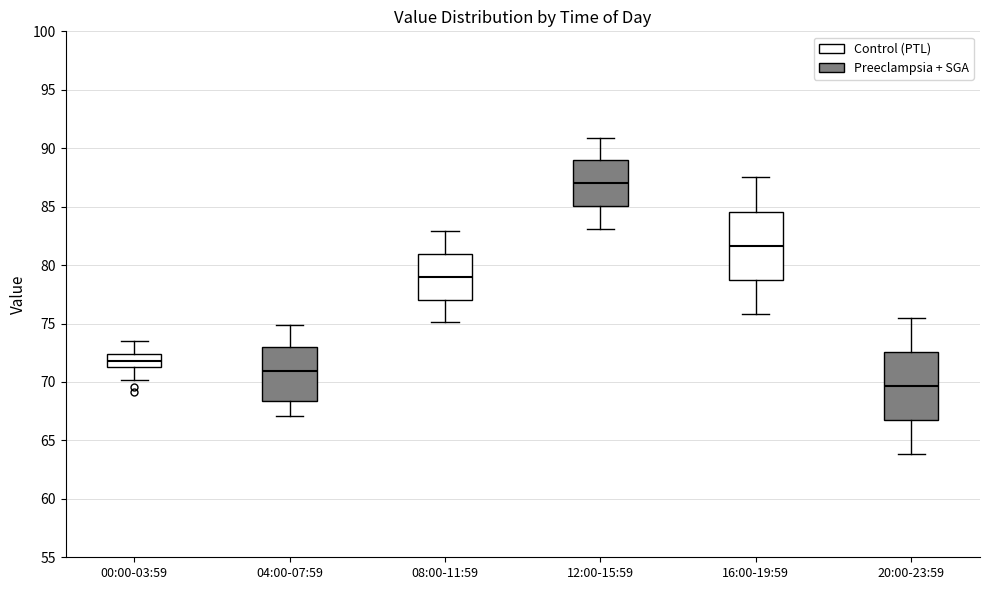

Where is the lower edge of the box for 12:00-15:59 on the y-axis? The values are not printed on the chart, so give them approximately, as read against the axis.

85.0